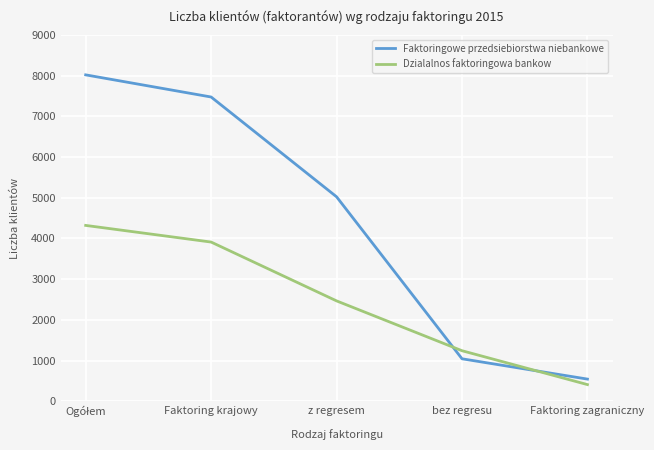

What is the spread (max minus min) of values at Faktoring zagraniczny?

135